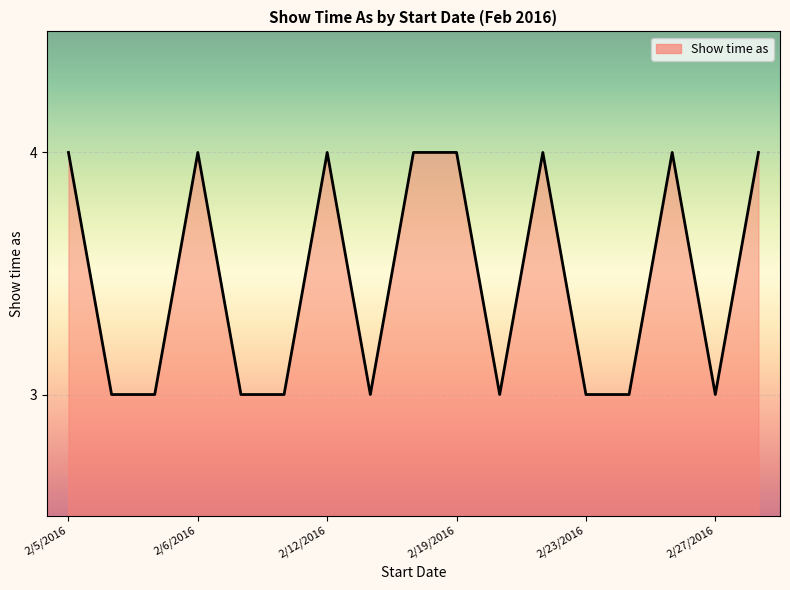

Reading left to right, what are all the values shown in this chart?

4	3	3	4	3	3	4	3	4	4	3	4	3	3	4	3	4